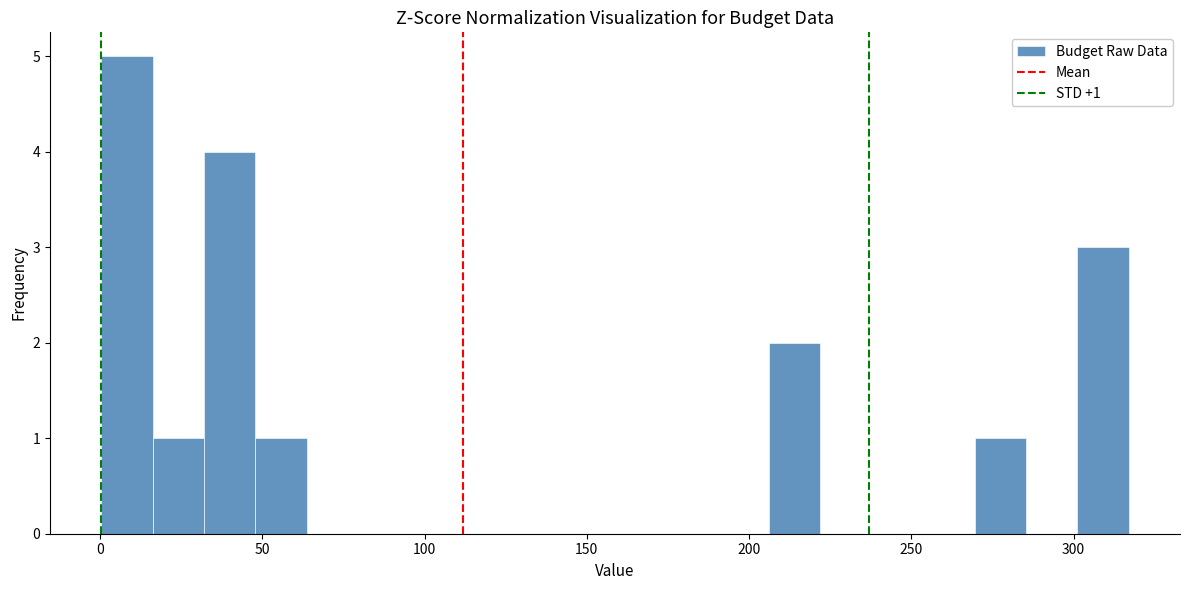

Read against the x-axis, roughly where is the centre of the tallest bar?

10